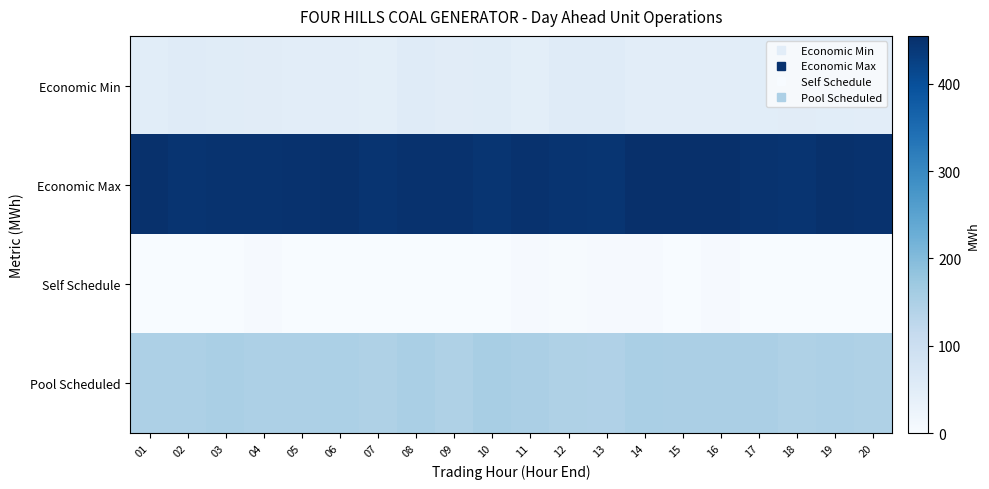

Reading left to right, transcribe all the data shown in this chart.

Economic Min: 01=48.7	02=54.5	03=52.3	04=51.0	05=46.6	06=46.6	07=45.6	08=53.7	09=51.0	10=52.1	11=45.2	12=54.7	13=53.3	14=47.1	15=46.8	16=46.8	17=48.0	18=50.2	19=49.3	20=47.9
Economic Max: 01=451.1	02=446.4	03=447.9	04=448.7	05=449.6	06=452.9	07=447.0	08=450.1	09=450.9	10=445.5	11=451.1	12=446.7	13=445.7	14=454.5	15=454.7	16=453.1	17=448.0	18=446.0	19=451.8	20=449.4
Self Schedule: 01=0.0	02=0.0	03=0.0	04=4.1	05=0.0	06=1.6	07=0.0	08=0.2	09=0.5	10=0.0	11=4.7	12=2.8	13=4.4	14=3.9	15=1.0	16=4.2	17=0.0	18=0.0	19=0.0	20=0.0
Pool Scheduled: 01=148.9	02=147.7	03=153.3	04=148.6	05=147.8	06=150.4	07=146.4	08=153.0	09=145.7	10=154.9	11=152.7	12=147.0	13=145.1	14=153.2	15=152.1	16=152.3	17=152.7	18=145.7	19=148.6	20=146.2